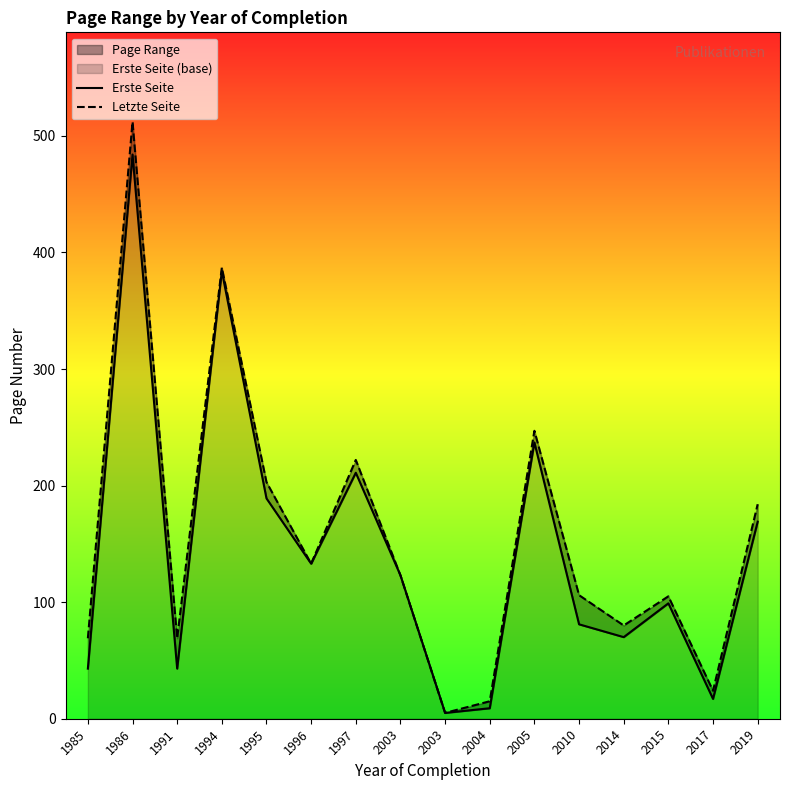

What is the difference between the highest and lowest values at 1986?

28